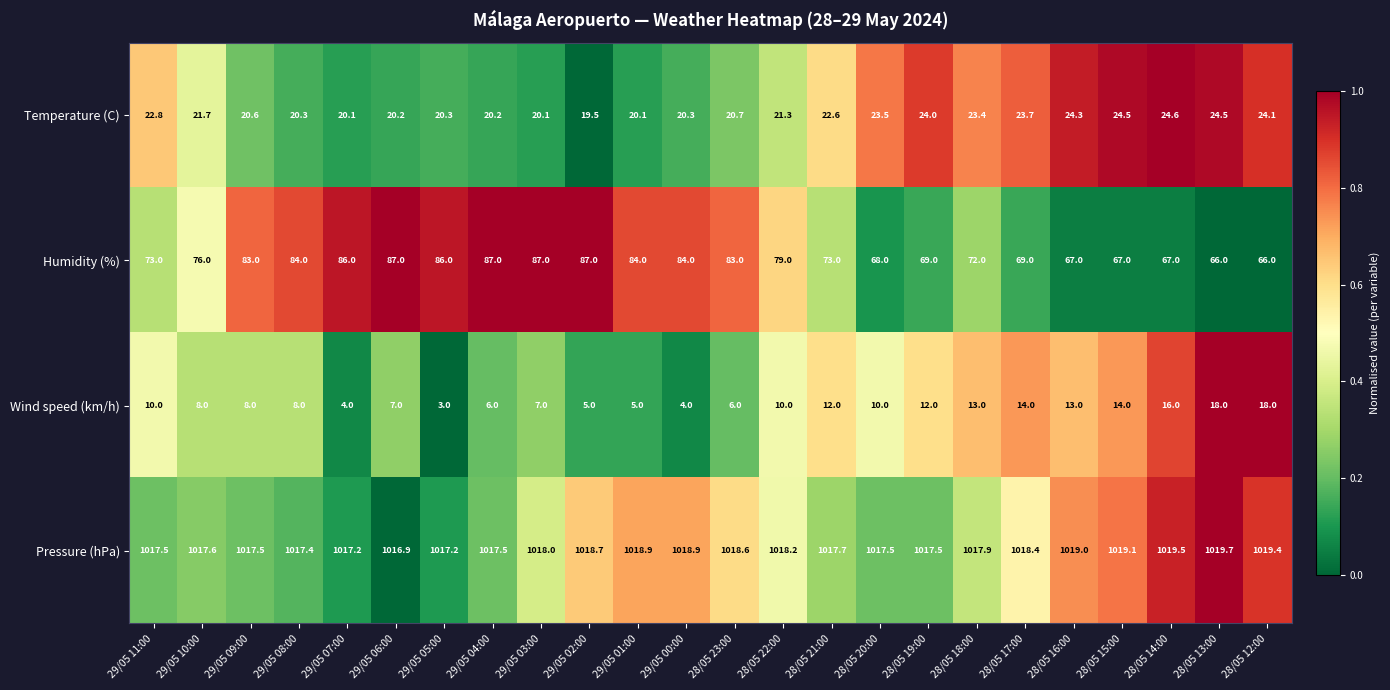

At which category is the sum across all series the highest?

29/05 03:00